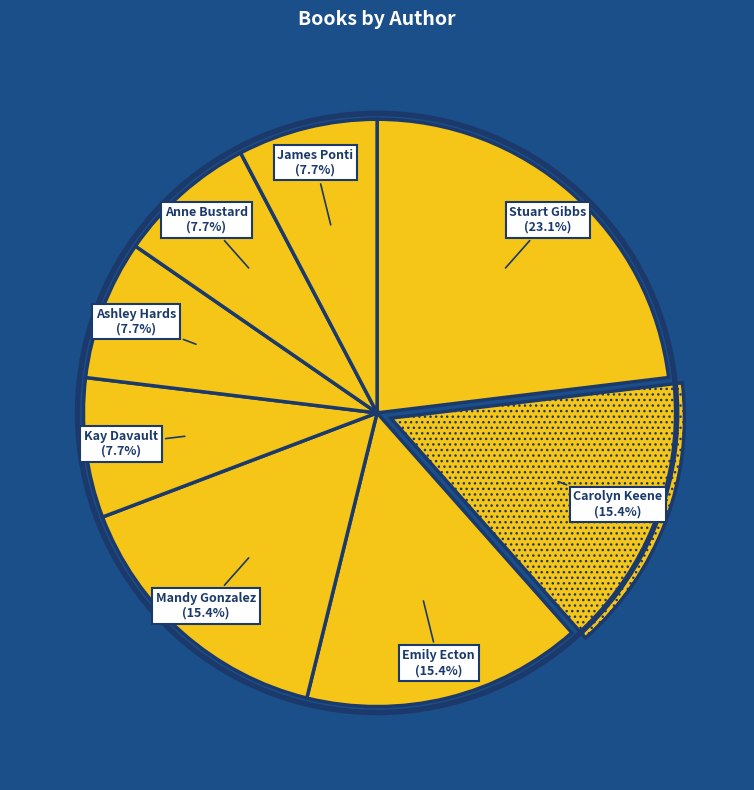

Approximately how many times larger is the value at Kay Davault compared to Emily Ecton?

0.5